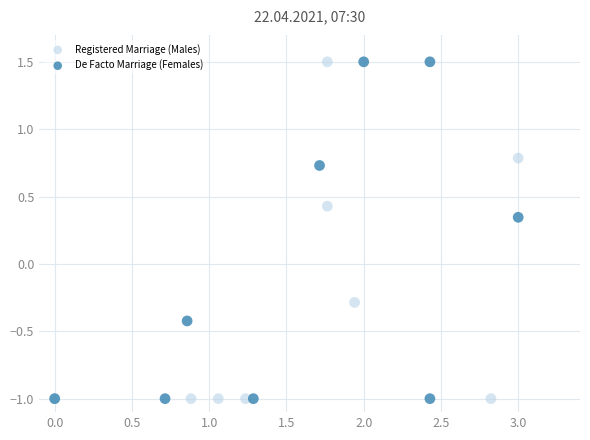

What are all the series names shown in the legend?

Registered Marriage (Males), De Facto Marriage (Females)